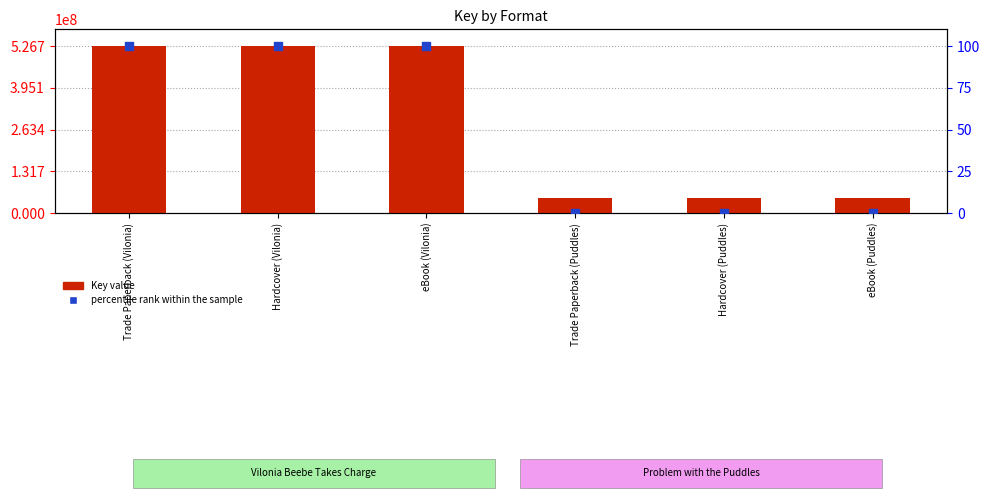

Which series reaches the minimum Y coordinate?

percentile rank within the sample